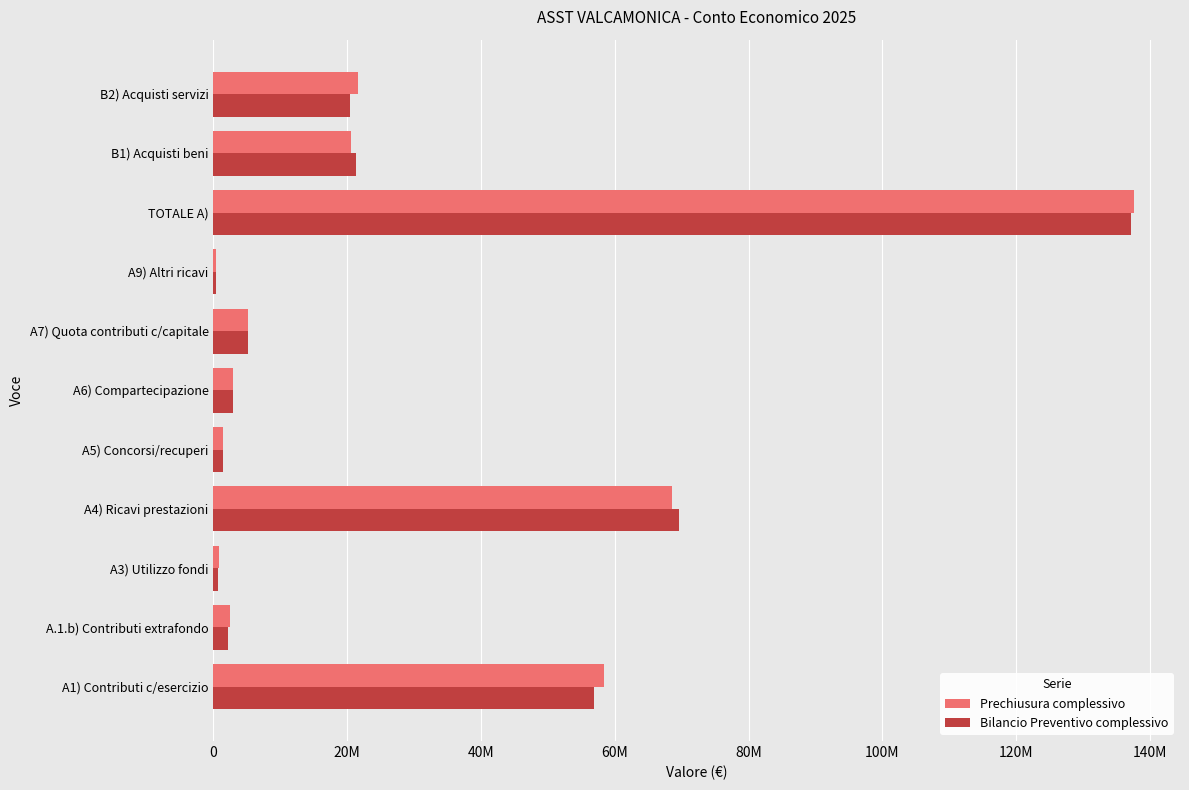

What is the highest value of the Prechiusura complessivo series?

137598240